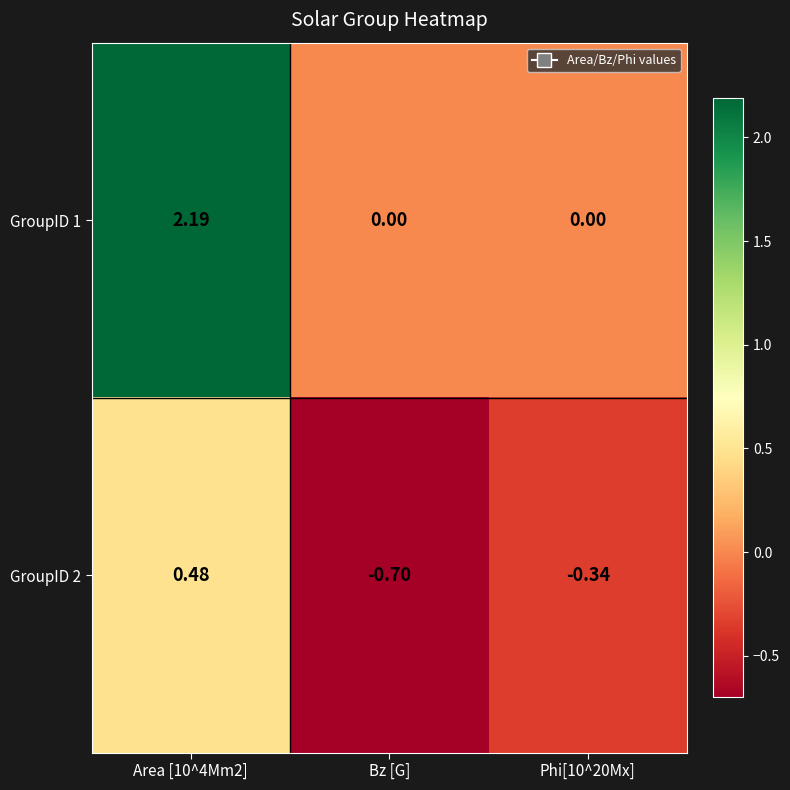

Reading right to left, transcribe all the data shown in this chart.

GroupID 1: Phi[10^20Mx]=0.0	Bz [G]=0.0	Area [10^4Mm2]=2.2
GroupID 2: Phi[10^20Mx]=-0.3	Bz [G]=-0.7	Area [10^4Mm2]=0.5